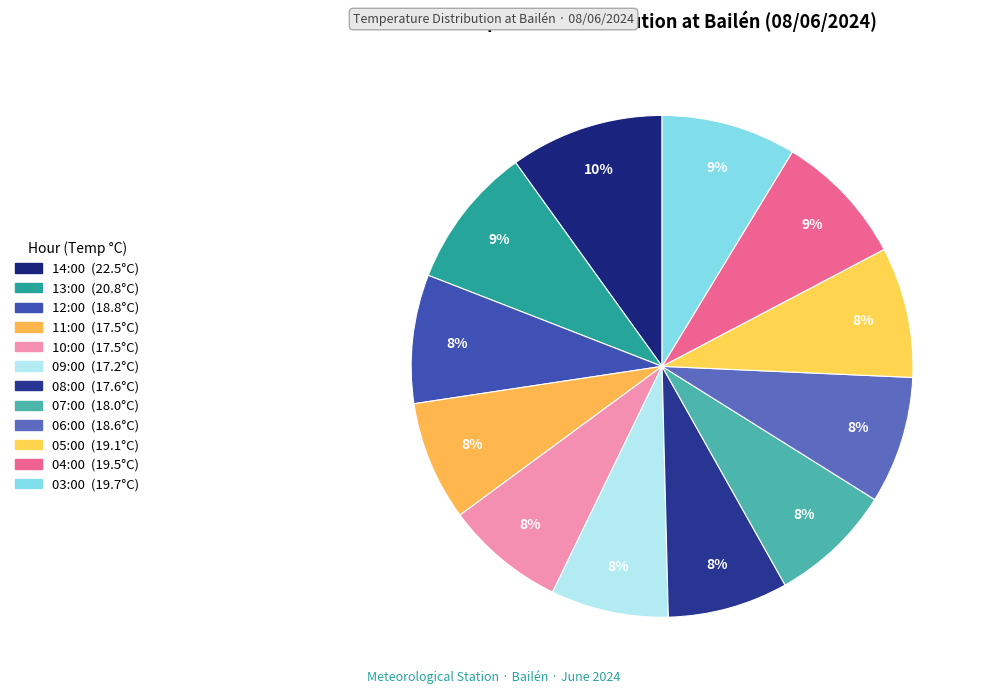

To the nearest percent, what is the combined percentage of 12:00 and 03:00?

17%